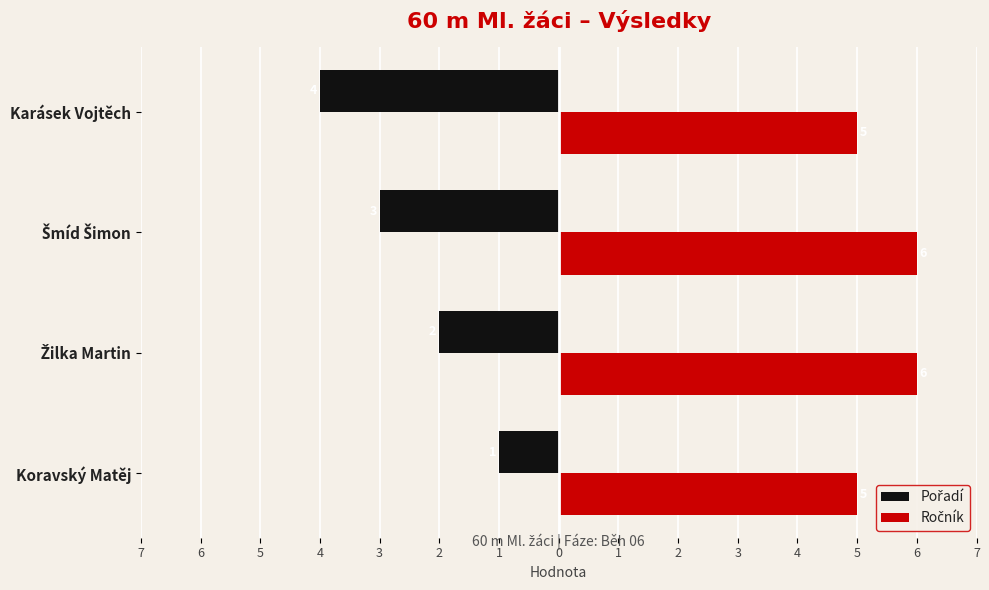

Count the Pořadí values in the range -3 to -1.

3